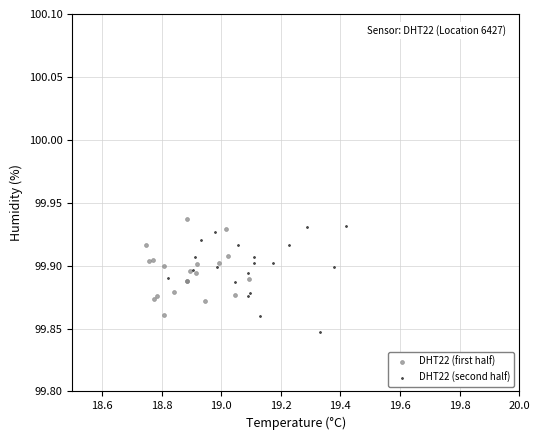

Which series reaches the maximum Y coordinate?

DHT22 (first half)